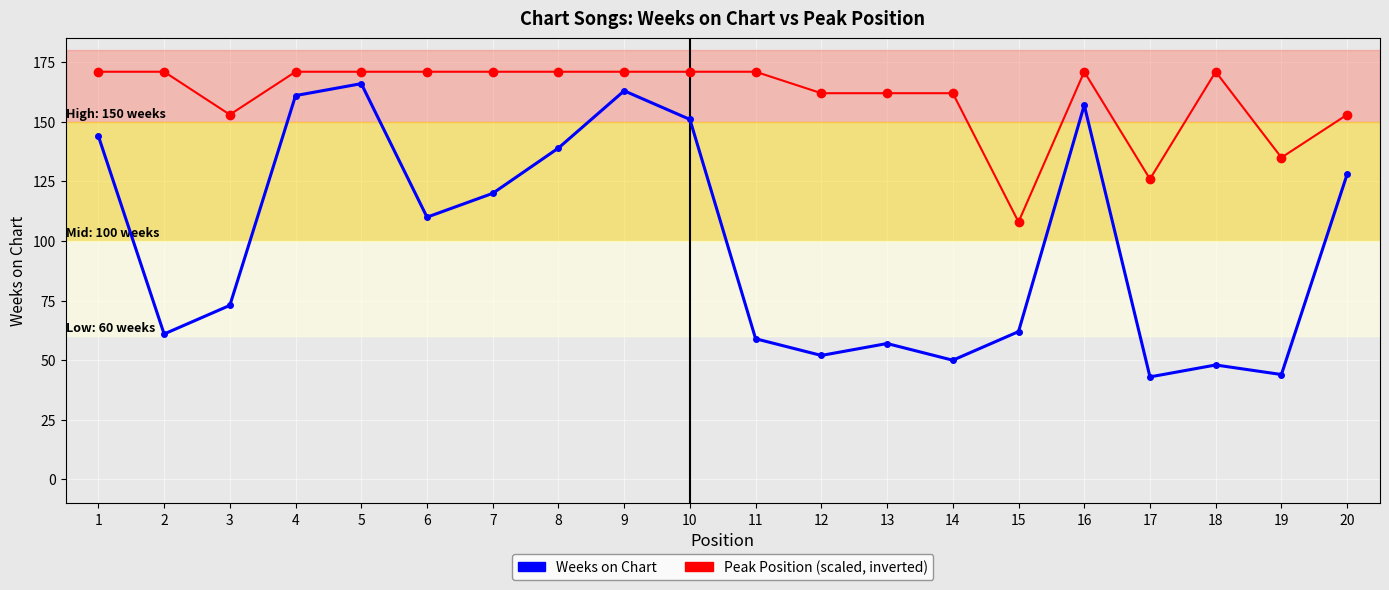

What is the minimum value shown in the chart?

43